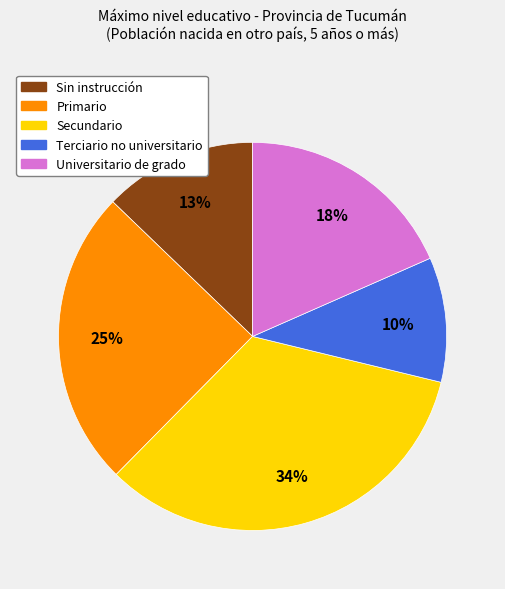

To the nearest percent, what is the difference between the Sin instrucción and Secundario slice percentages?

21%